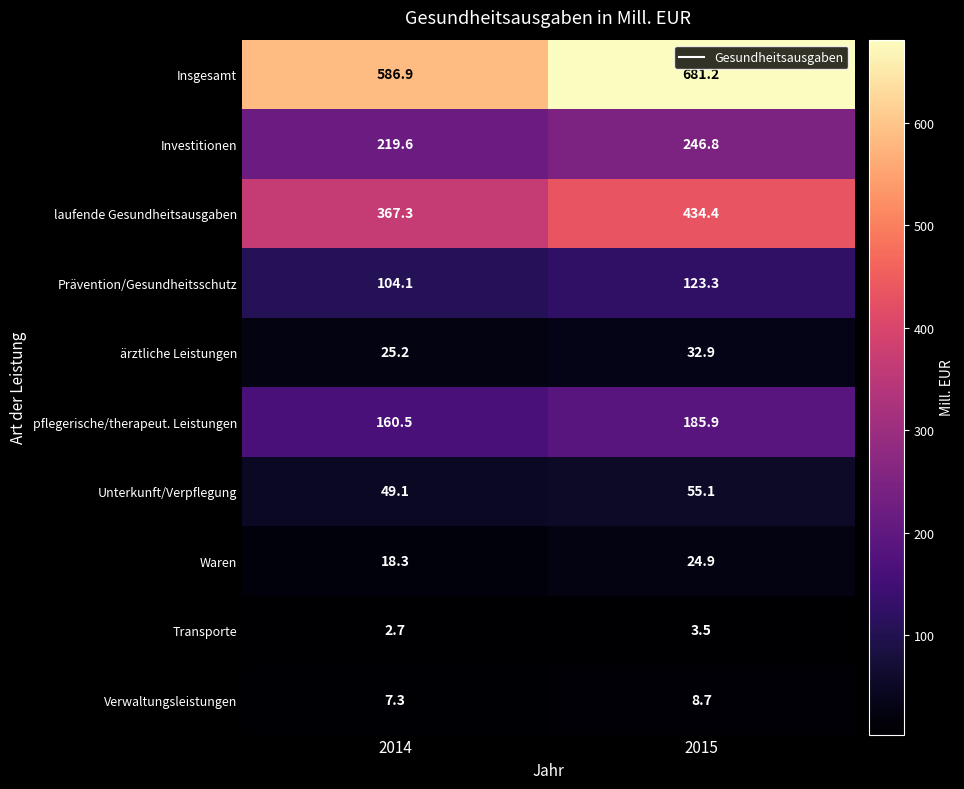

Which series has the widest spread of values?

Insgesamt